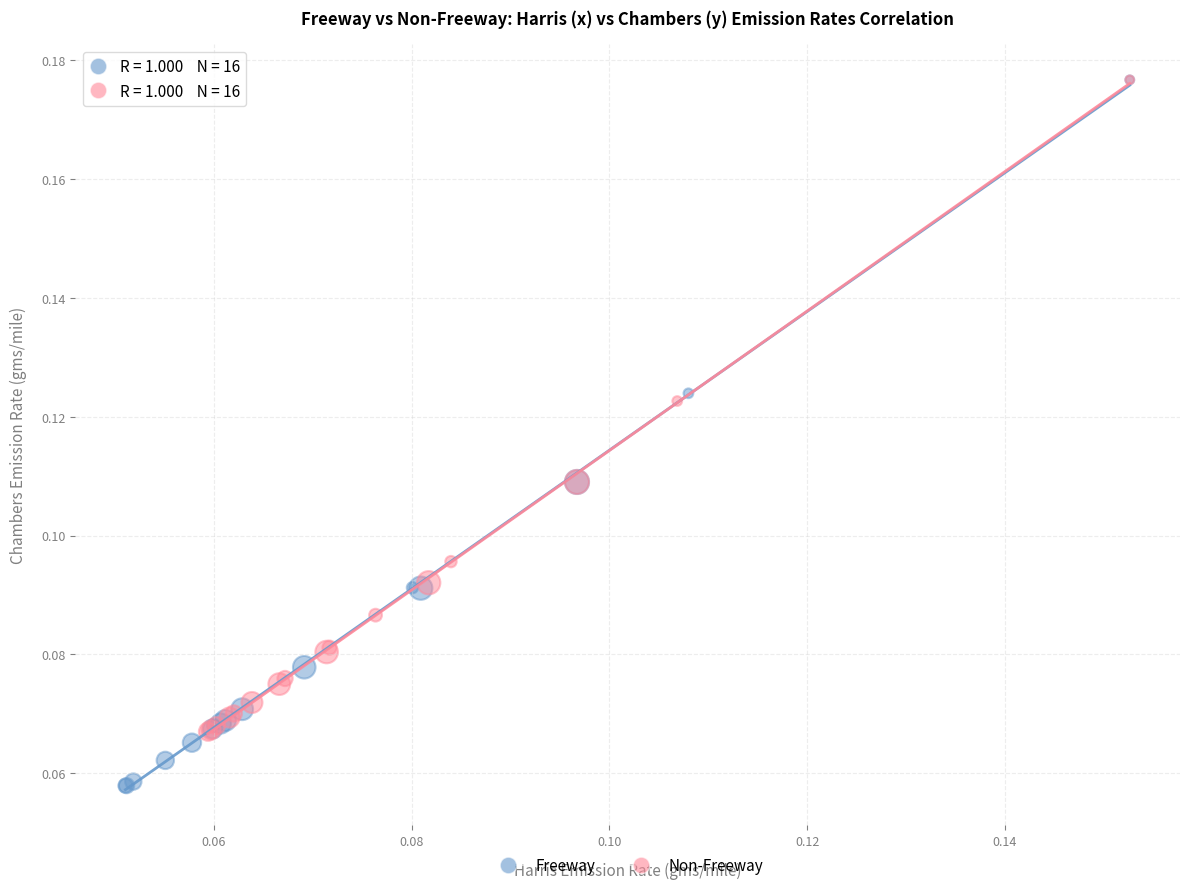

Which series has the largest Y range (max minus min)?

Freeway